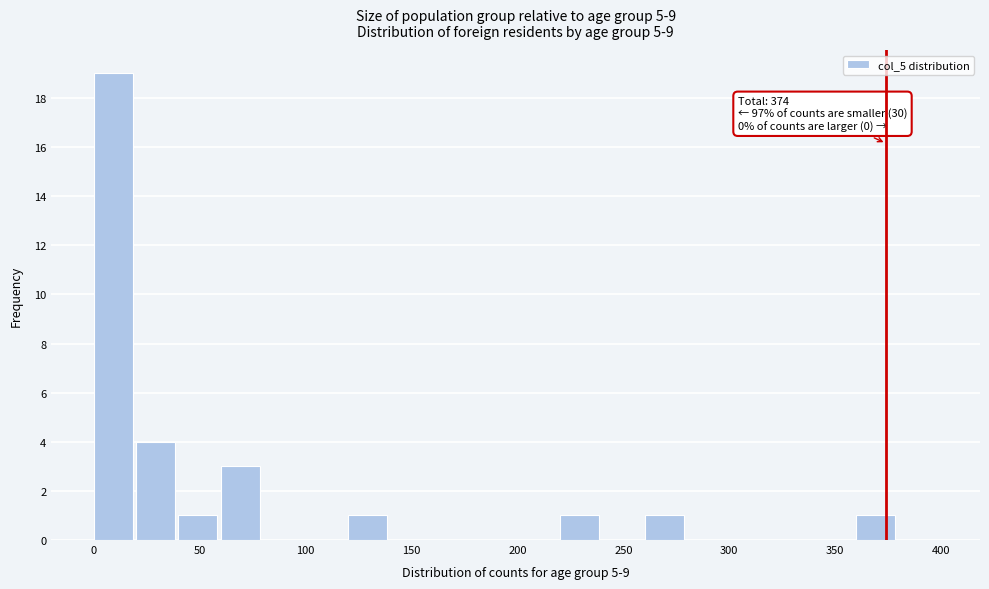

Over which range of the x-axis is the bar tallest?

0 to 20